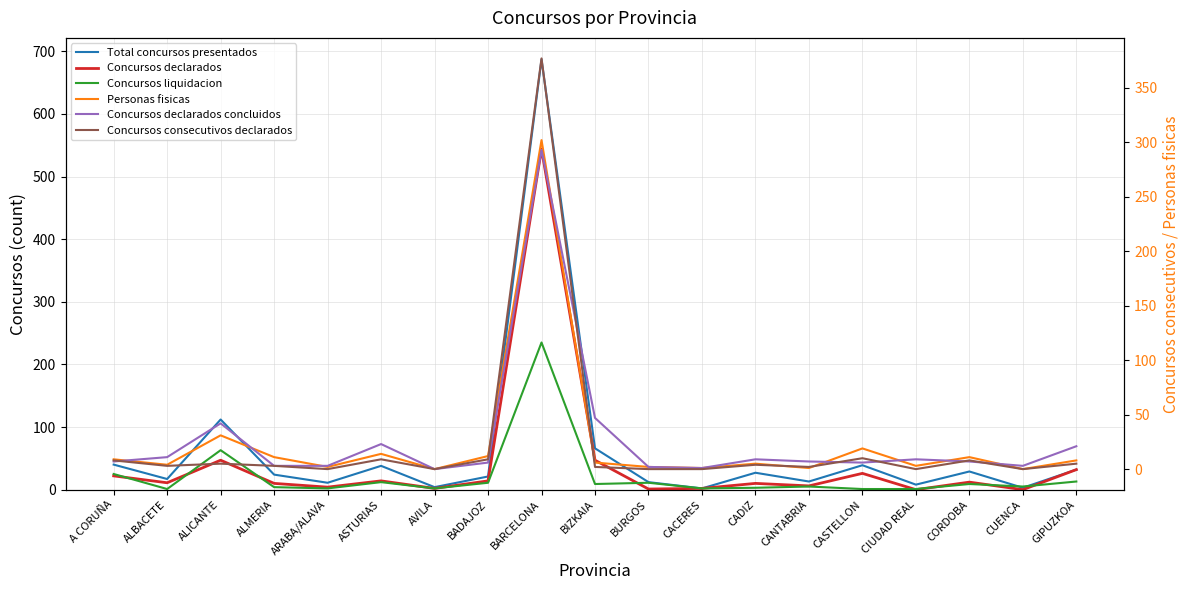

Where is Personas fisicas nearest to the value 151?

ALICANTE